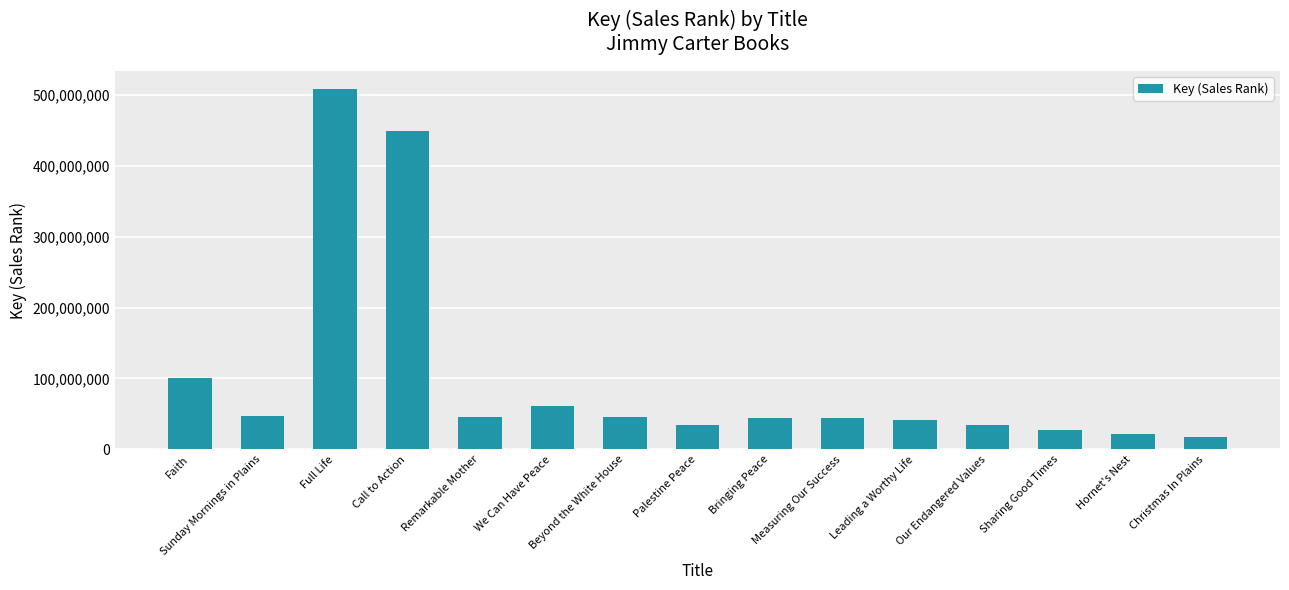

What is the label of the 5th bar from the right?

Leading a Worthy Life